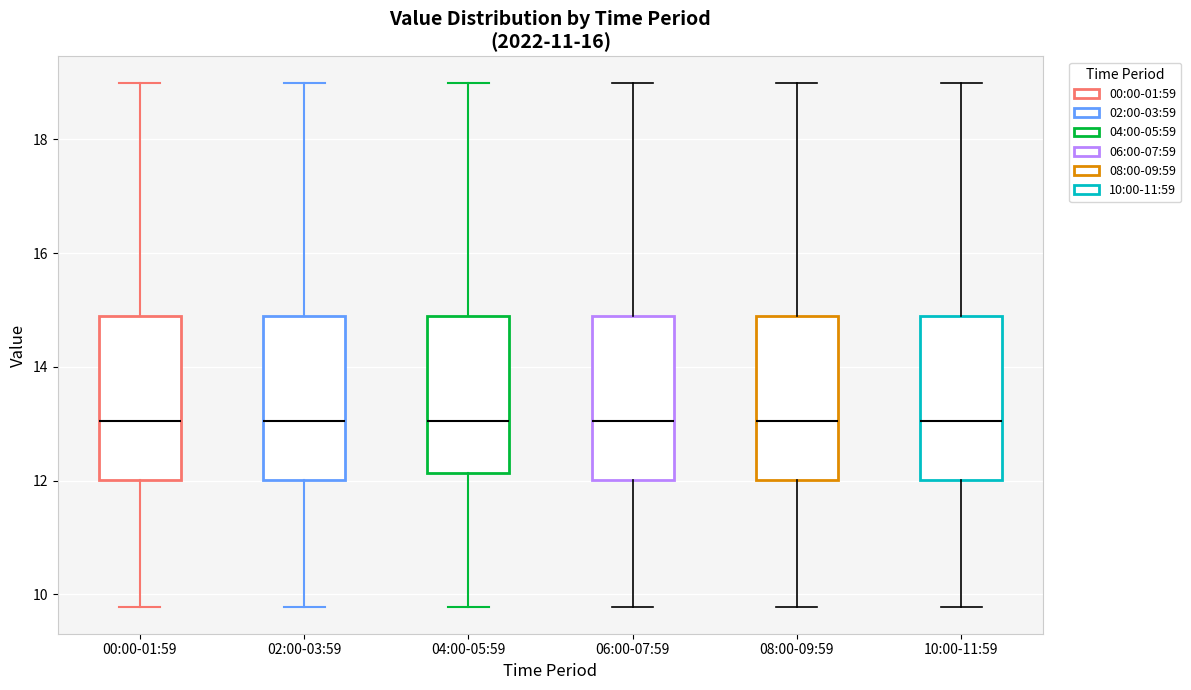

Where is the upper edge of the box for 00:00-01:59 on the y-axis? The values are not printed on the chart, so give them approximately, as read against the axis.

14.8